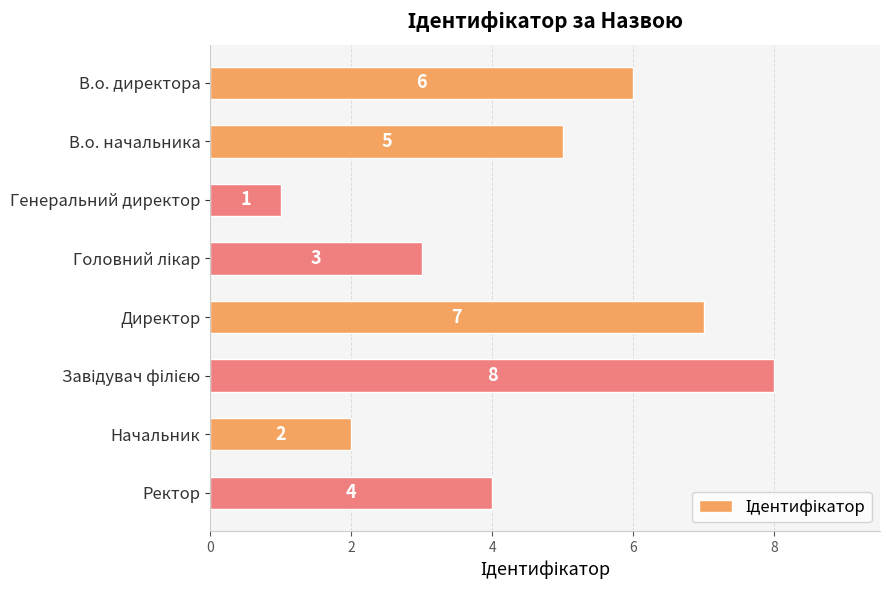

How many categories are shown in the chart?

8